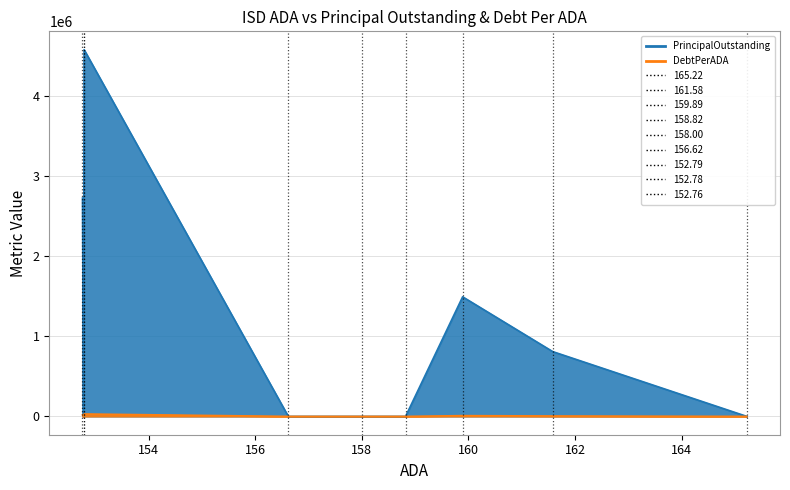

Which series has the largest total across all categories?

PrincipalOutstanding